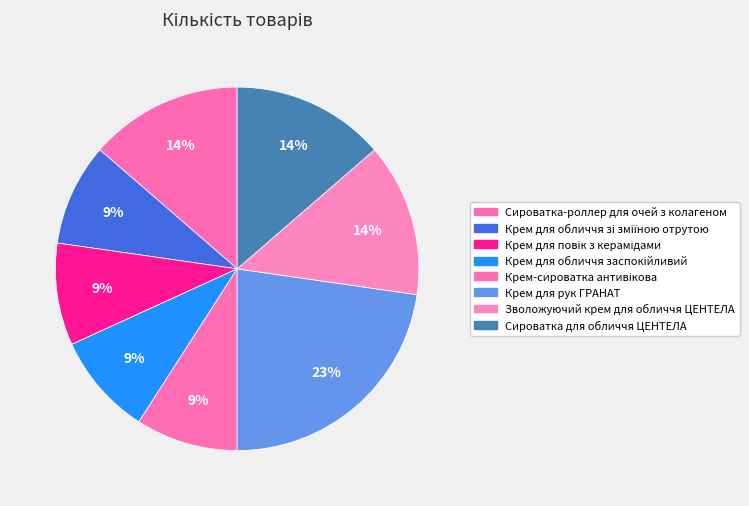

To the nearest percent, what is the difference between the Крем для обличчя заспокійливий and Сироватка-роллер для очей з колагеном slice percentages?

5%